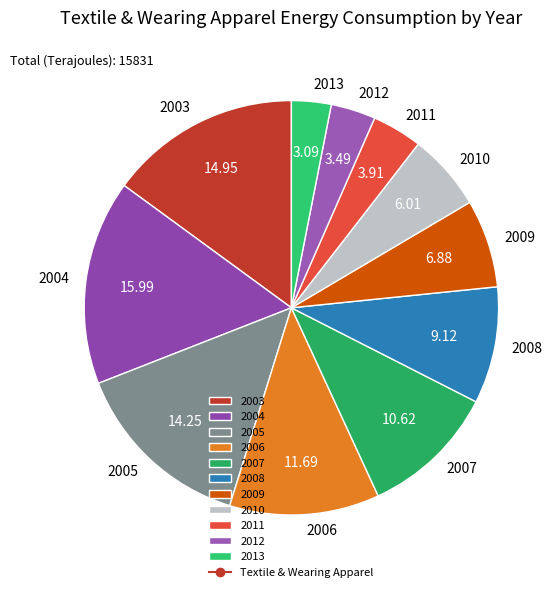

Which has a higher value, 2012 or 2004?

2004